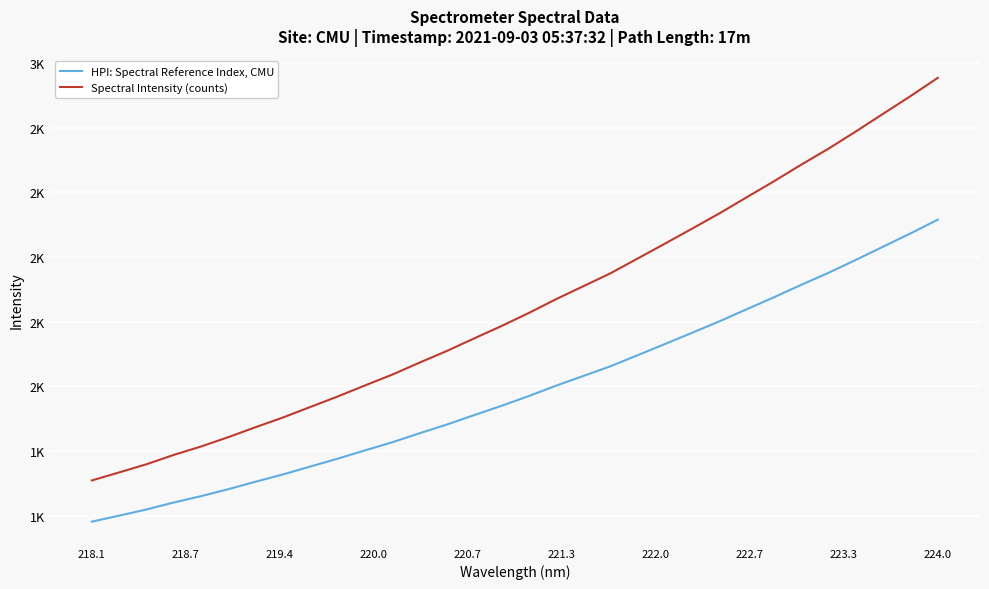

Which series has the widest spread of values?

Spectral Intensity (counts)